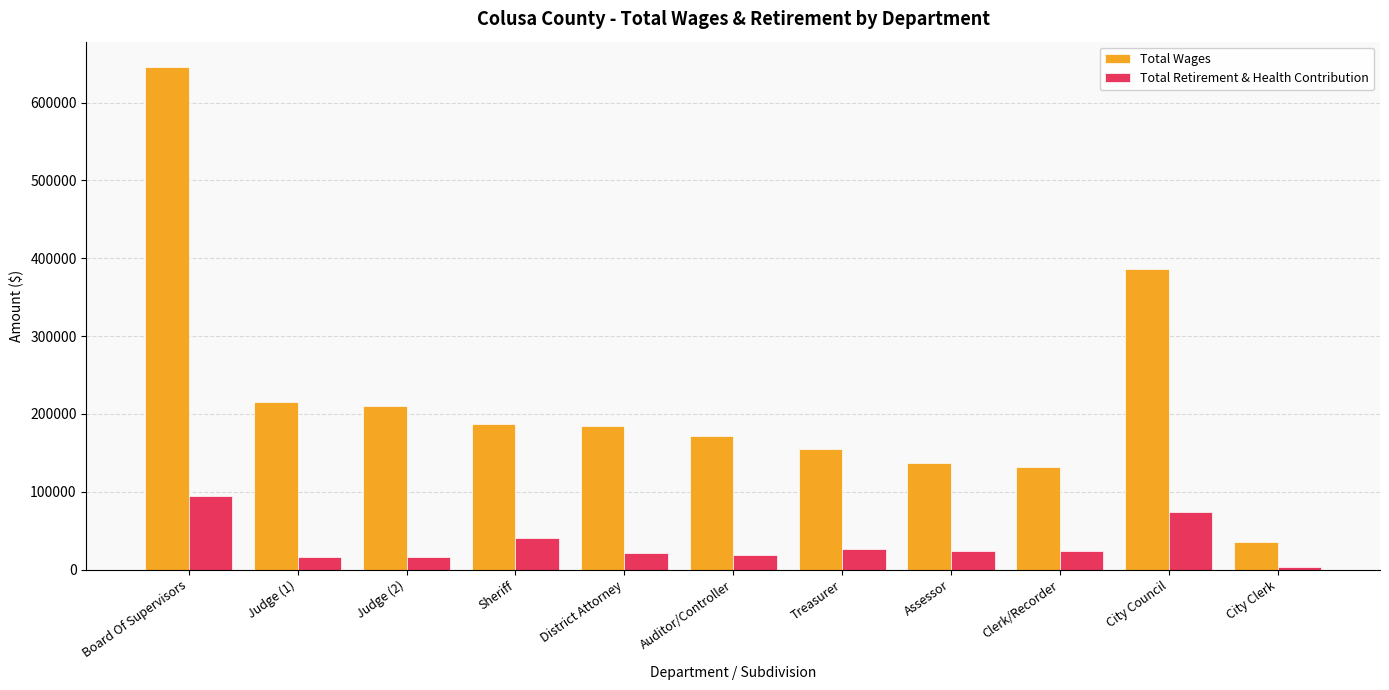

At which category does the chart reach its peak across all series?

Board Of Supervisors